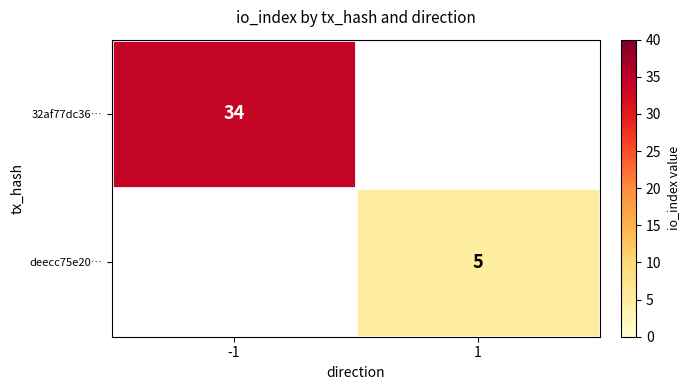

Is it true that deecc75e20… equals 7 at 1?

False